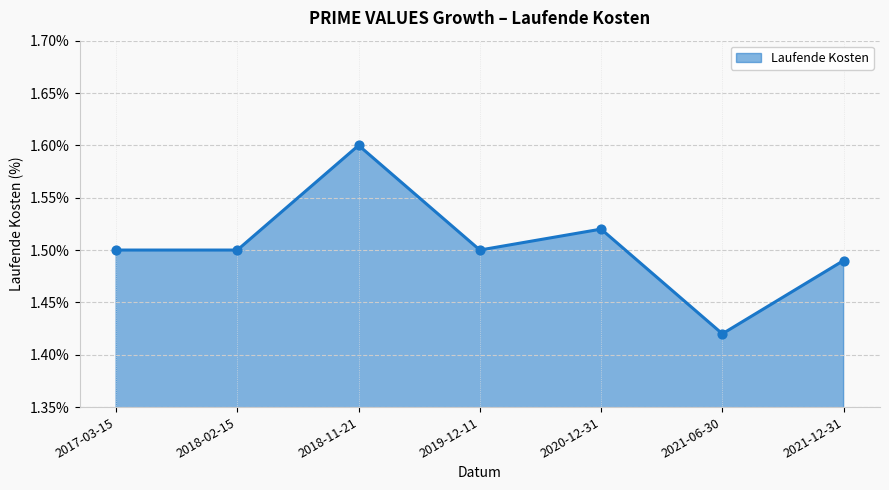

Approximately how many times larger is the value at 2017-03-15 compared to 2019-12-11?

1.0